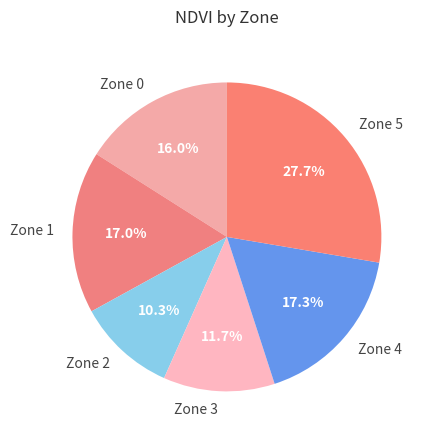

What is the ratio of the value at Zone 4 to the value at Zone 1?

1.0